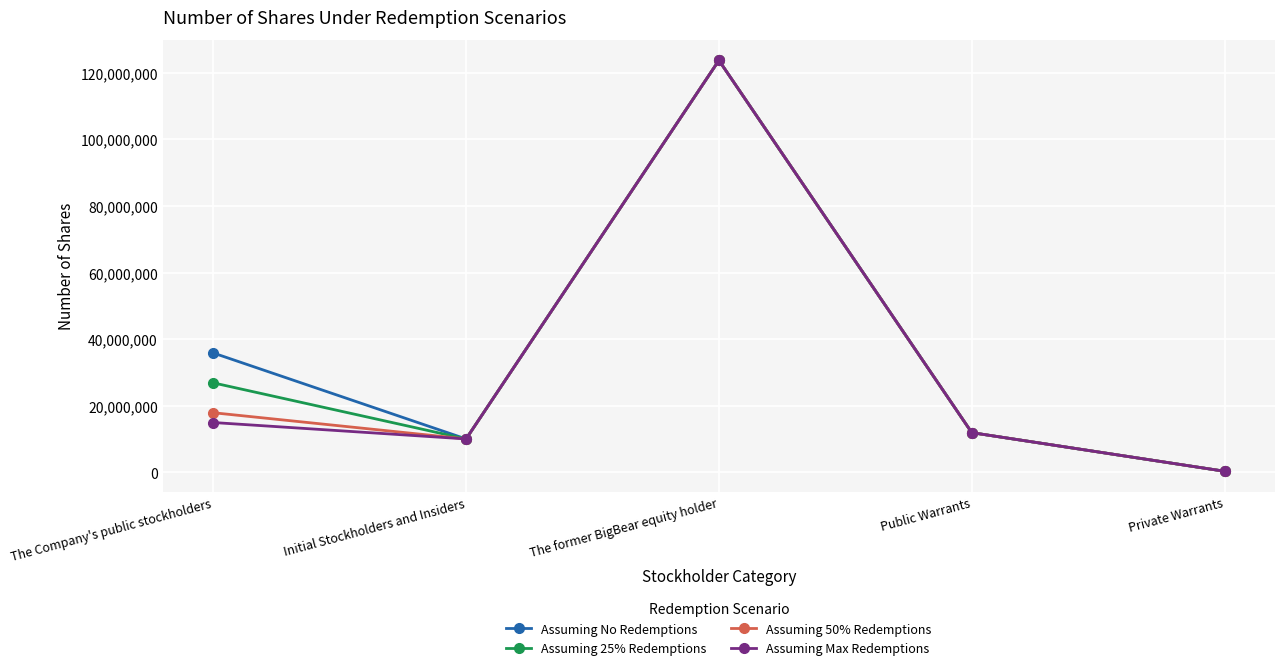

Rank the categories by Assuming Max Redemptions value from highest to lowest.

The former BigBear equity holder, The Company's public stockholders, Public Warrants, Initial Stockholders and Insiders, Private Warrants